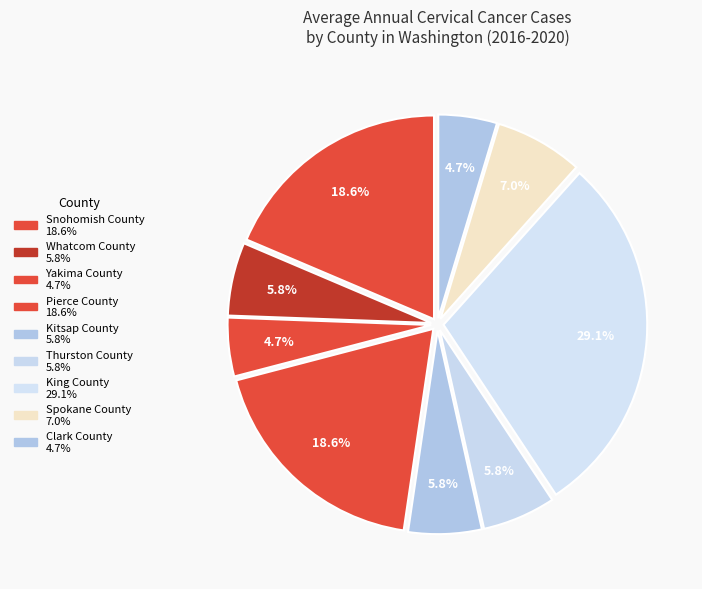

To the nearest percent, what is the difference between the largest and smallest slice percentages?

24%